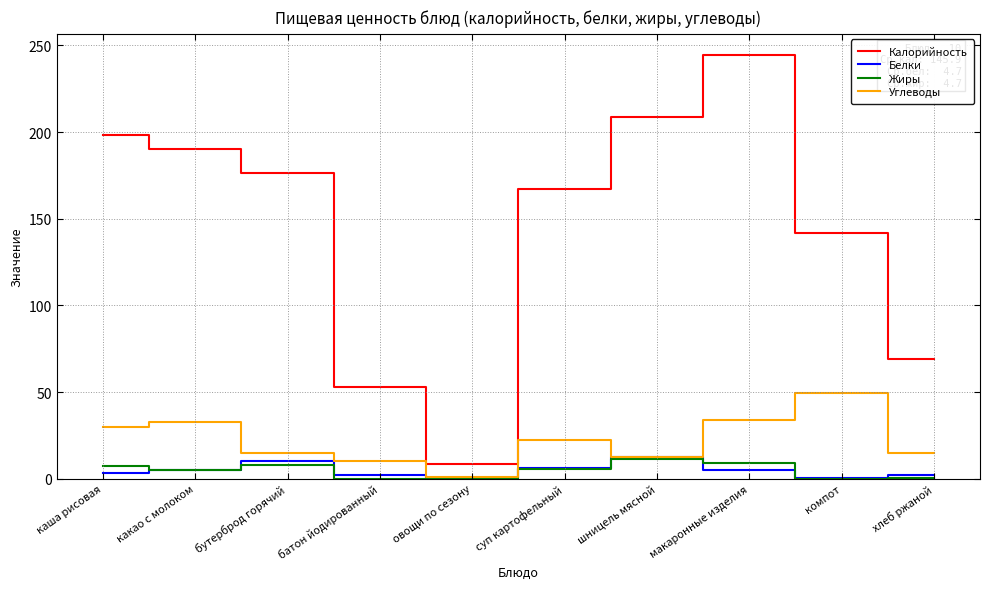

Rank the categories by Калорийность value from highest to lowest.

макаронные изделия, шницель мясной, каша рисовая, какао с молоком, бутерброд горячий, суп картофельный, компот, хлеб ржаной, батон йодированный, овощи по сезону